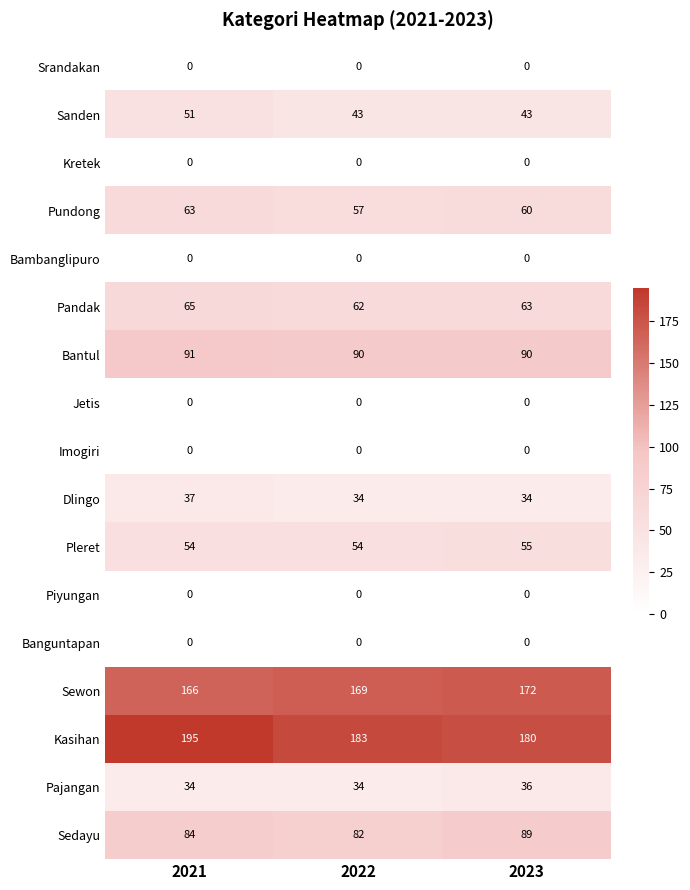

What is the maximum value for Pandak?

65